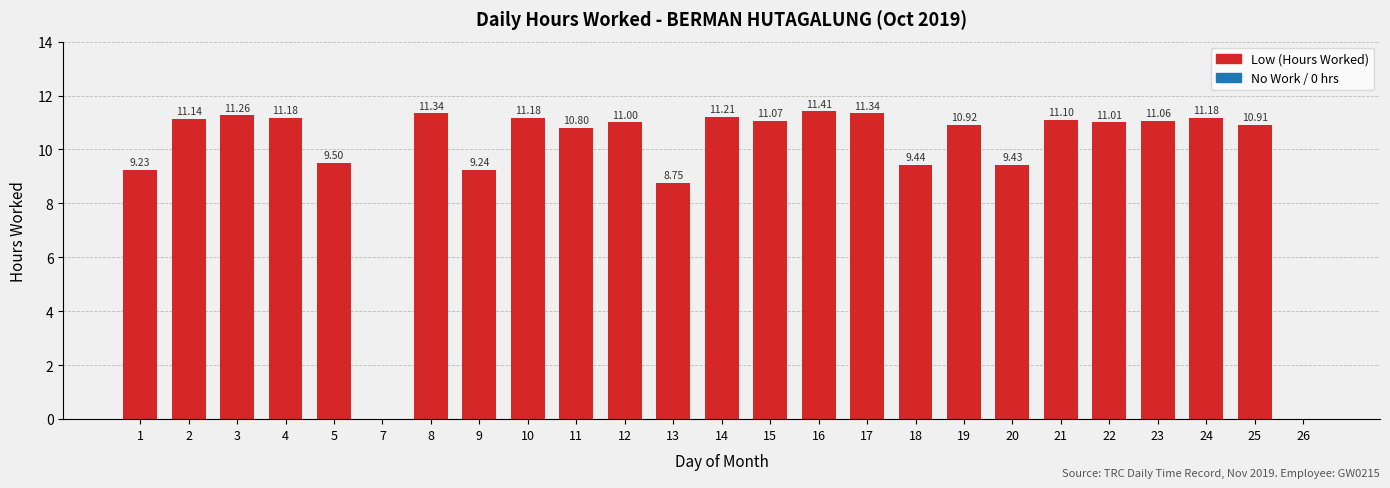

What is the ratio of the value at 14 to the value at 21?

1.0